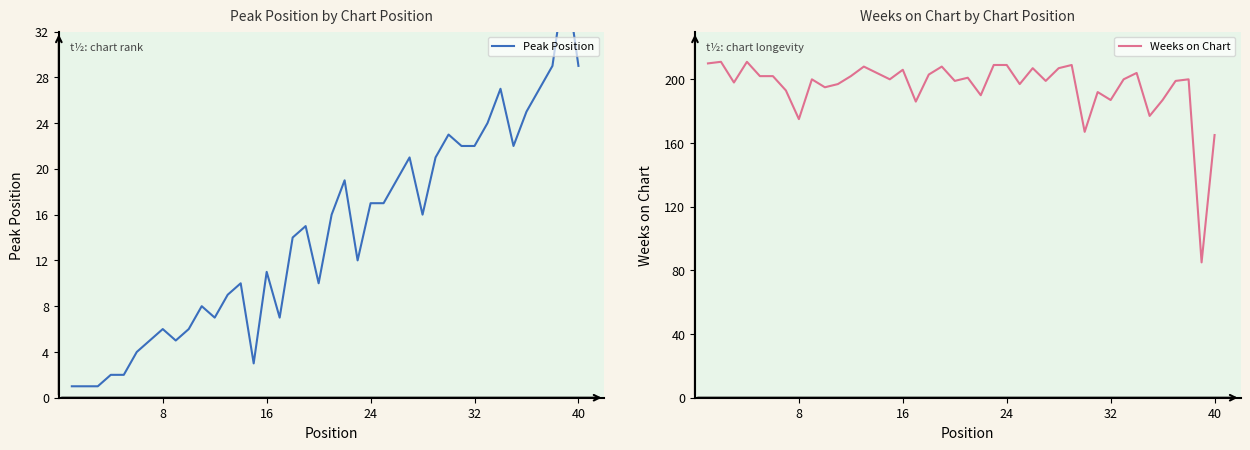

The Weeks on Chart series shows 175 at 8. True or false?

True